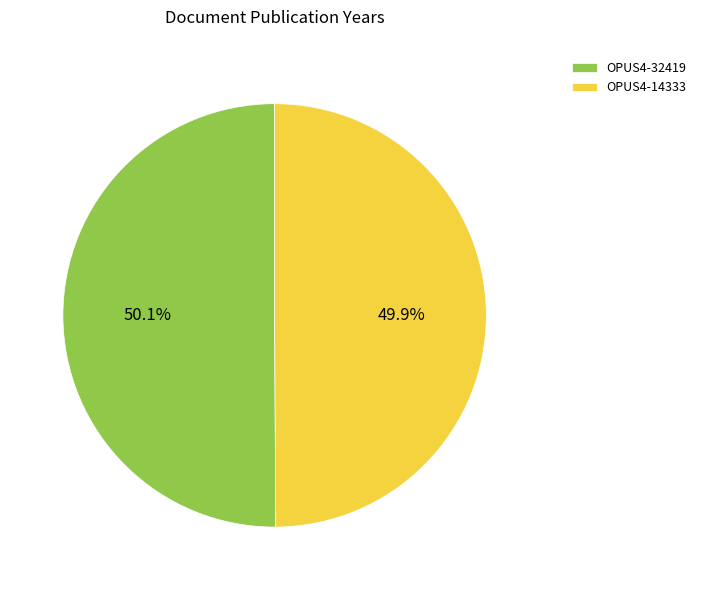

What percentage do OPUS4-32419 and OPUS4-14333 together represent?

100.0%